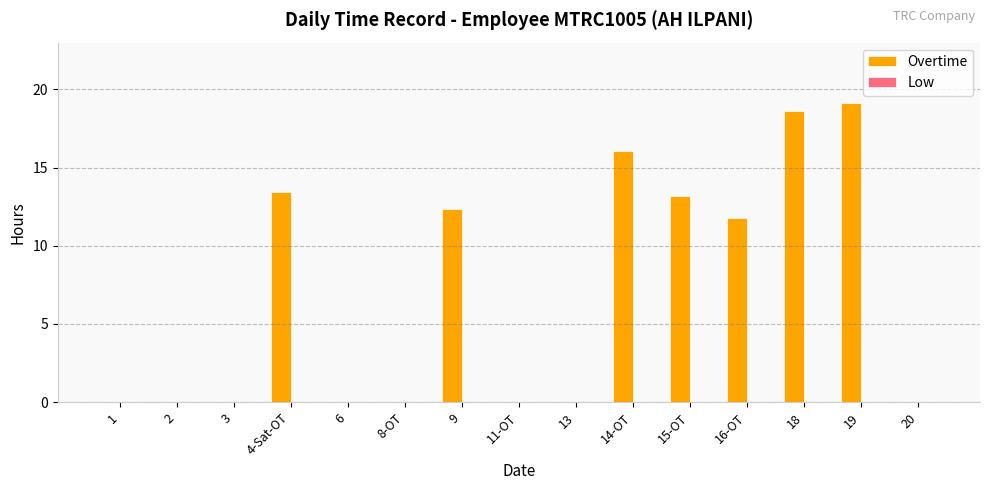

At which label is the value closest to 9?

16-OT